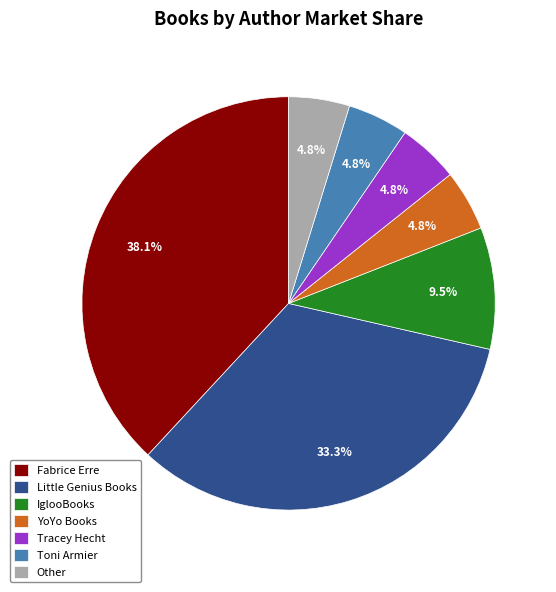

To the nearest percent, what is the average slice percentage?

14%